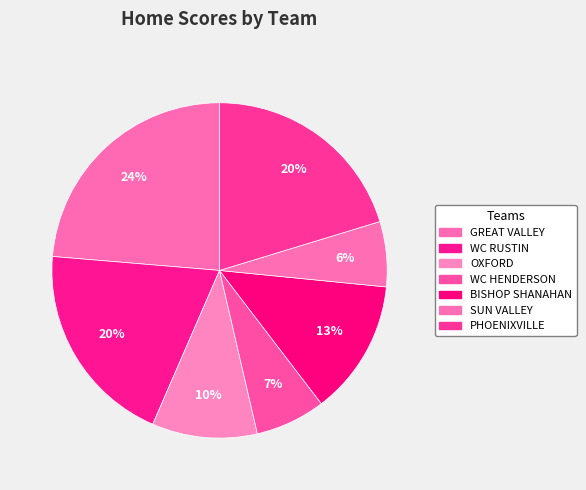

Count the number of slices in the pie.

7